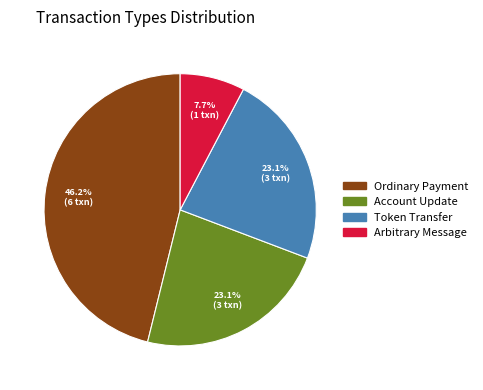

Is there a majority slice in this chart?

No